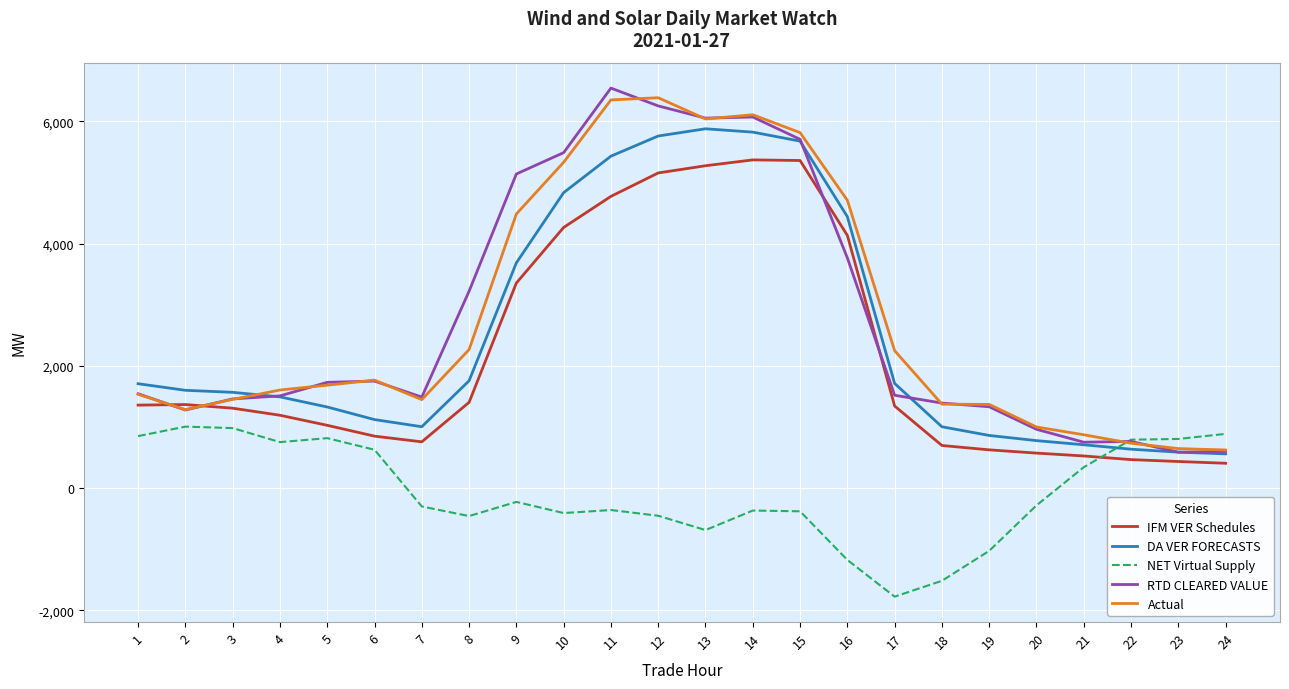

What is the maximum value for NET Virtual Supply?

1004.2